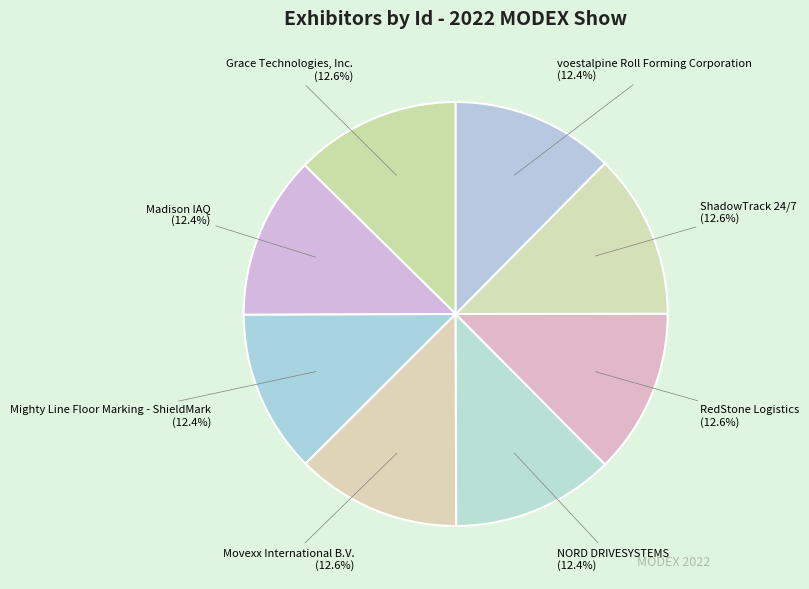

What is the ratio of the value at voestalpine Roll Forming Corporation to the value at ShadowTrack 24/7?

1.0